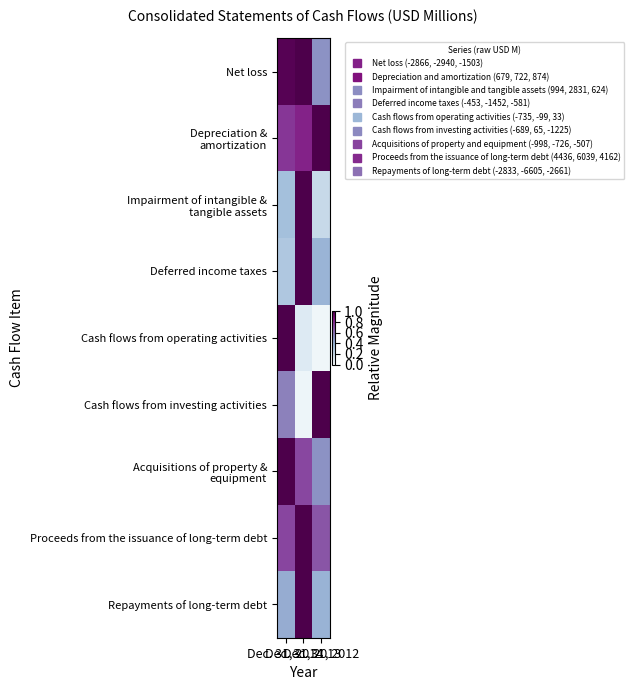

What is the difference between the highest and lowest values at Dec. 31, 2013?

0.9